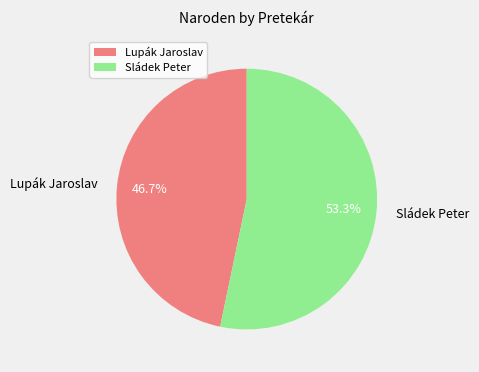

Is it true that Lupák Jaroslav is 33% of the pie?

False